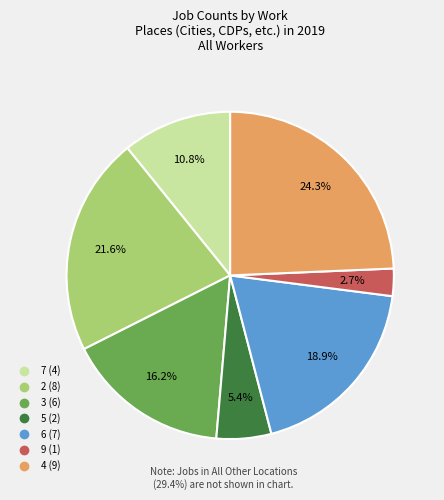

Does any single category account for the majority?

No